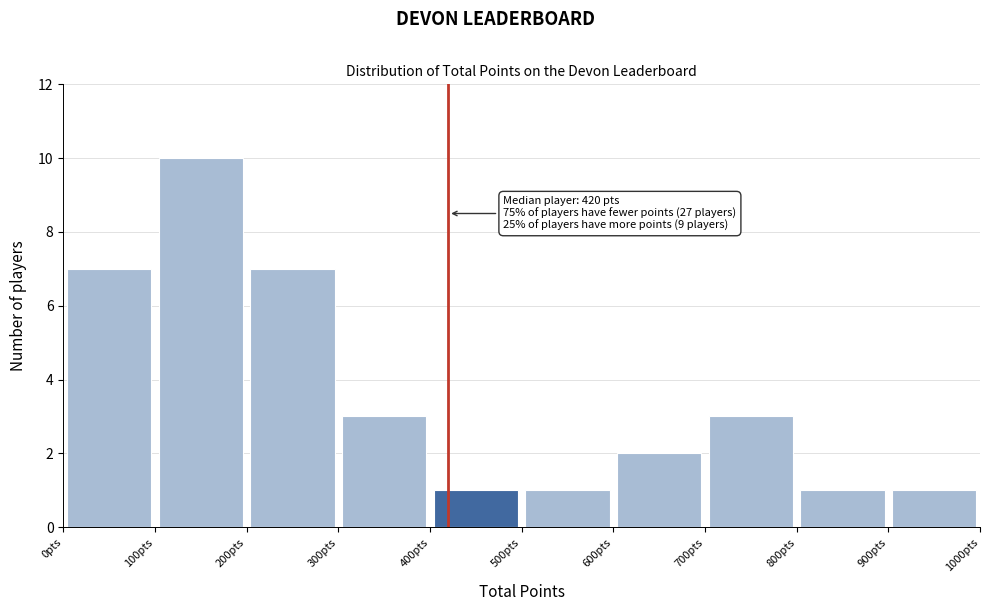

Which range on the x-axis has the tallest bar?

100 to 200